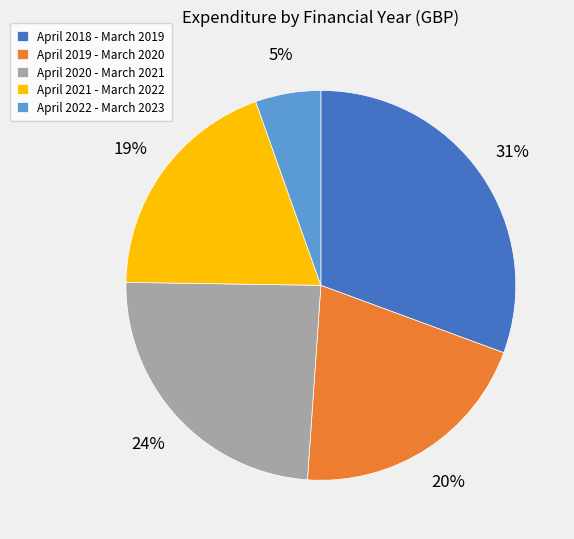

To the nearest percent, what is the difference between the April 2020 - March 2021 and April 2019 - March 2020 slice percentages?

4%